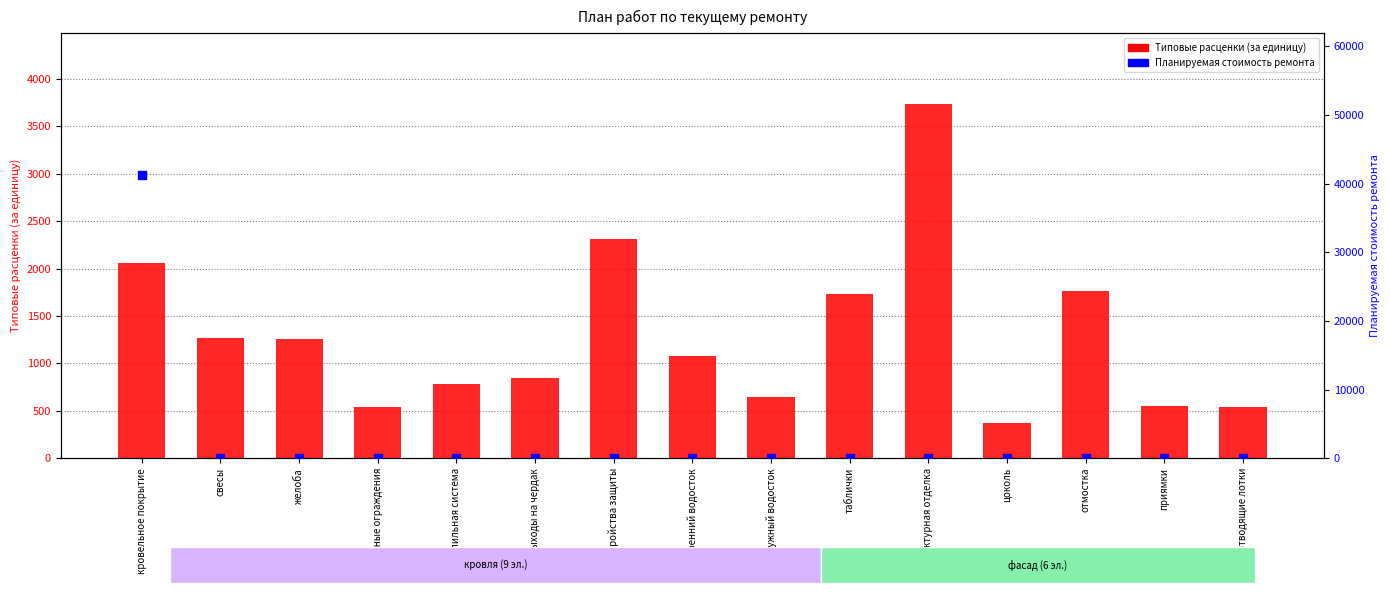

What is the total value across all series at водоотводящие лотки?

541.4